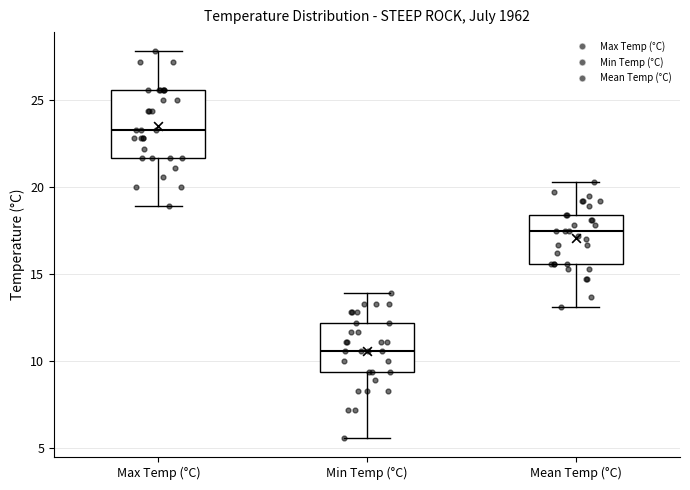

Where does the lower whisker of the box for Mean Temp (°C) end on the y-axis? The values are not printed on the chart, so give them approximately, as read against the axis.

13.0